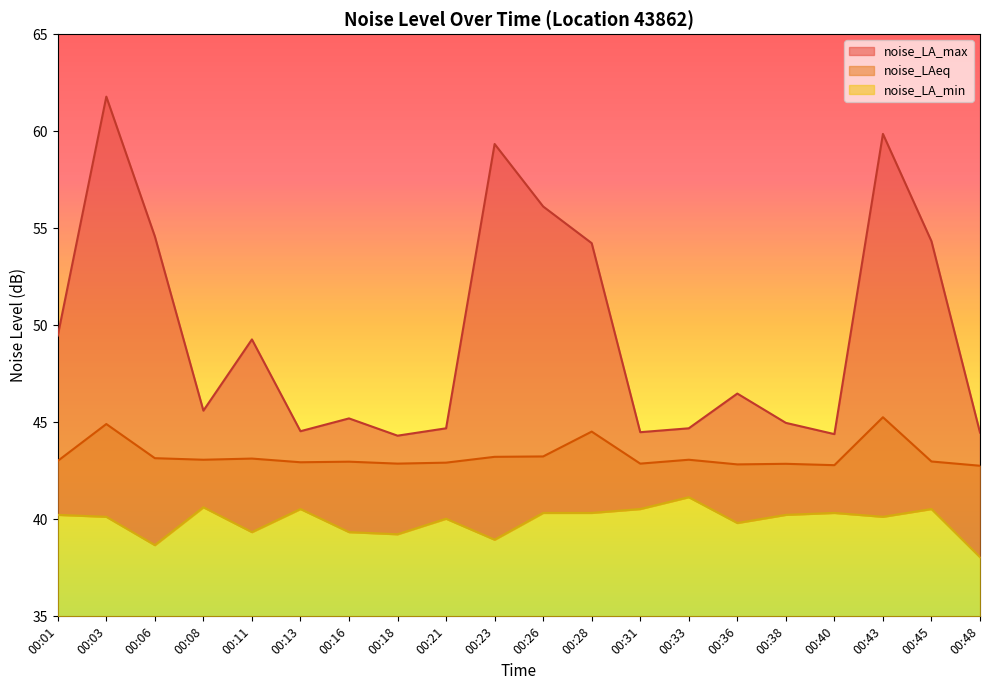

At which category is the sum across all series the highest?

00:03